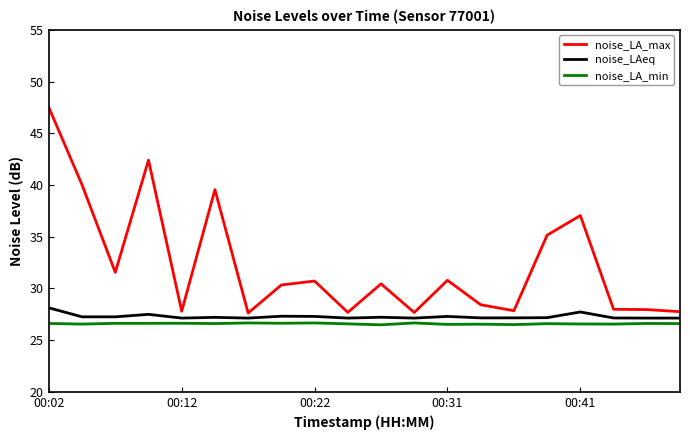

What is the difference between the second highest and second lowest values in the noise_LA_min series?

0.2